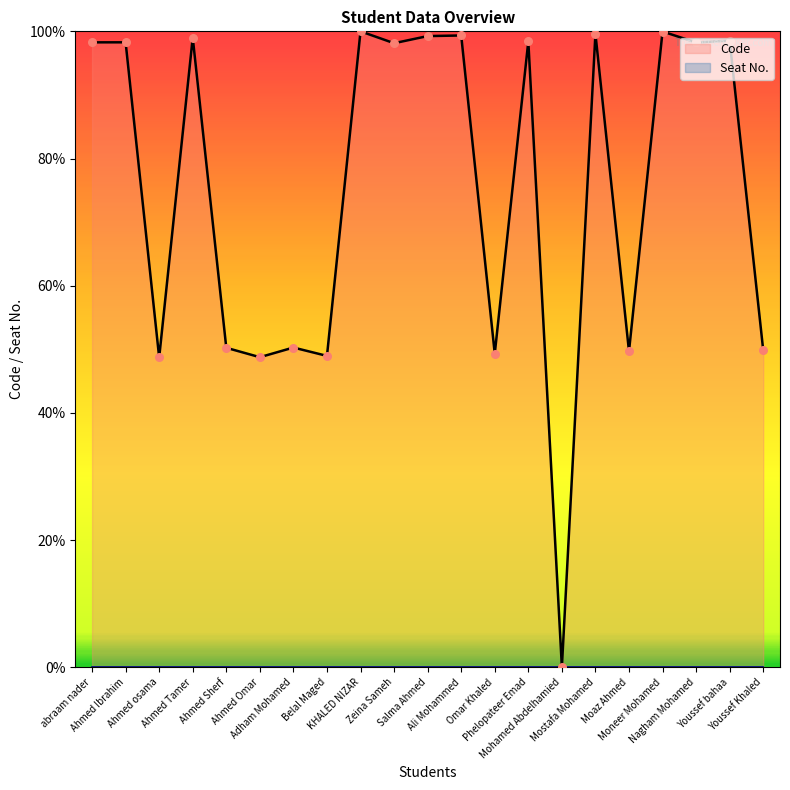

What is the change in value from Ahmed Tamer to Mostafa Mohamed?

+0.6